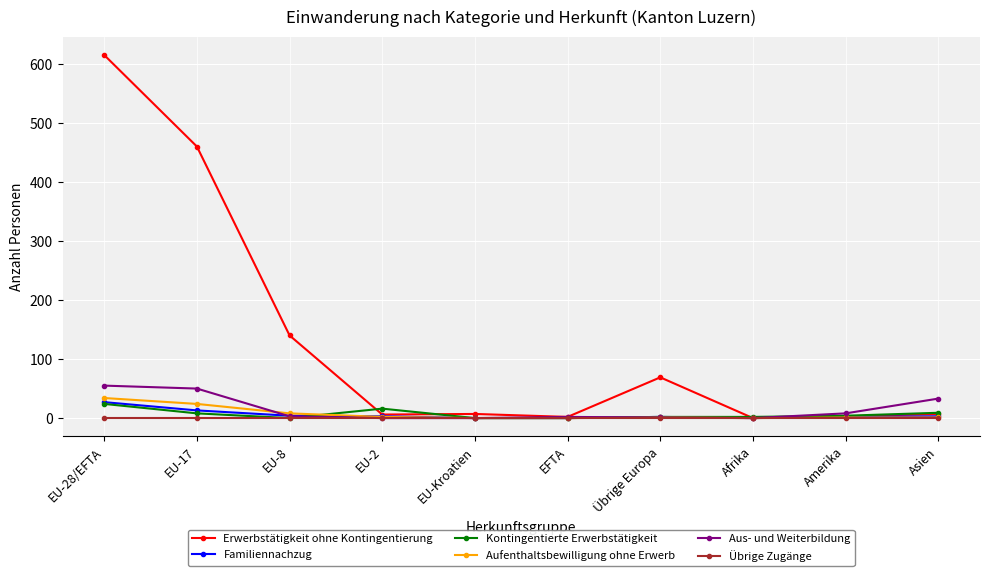

Which series ends up on top after the final intersection of Kontingentierte Erwerbstätigkeit and Aus- und Weiterbildung?

Aus- und Weiterbildung